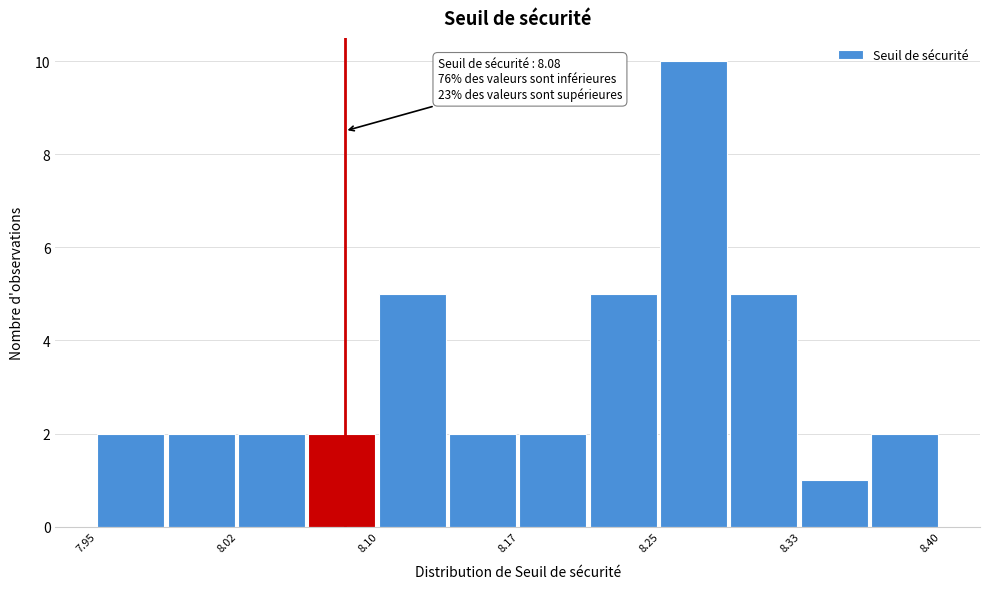

Around what value on the x-axis is the tallest bar? Give the approximate position of its centre, as read against the axis.

8.27